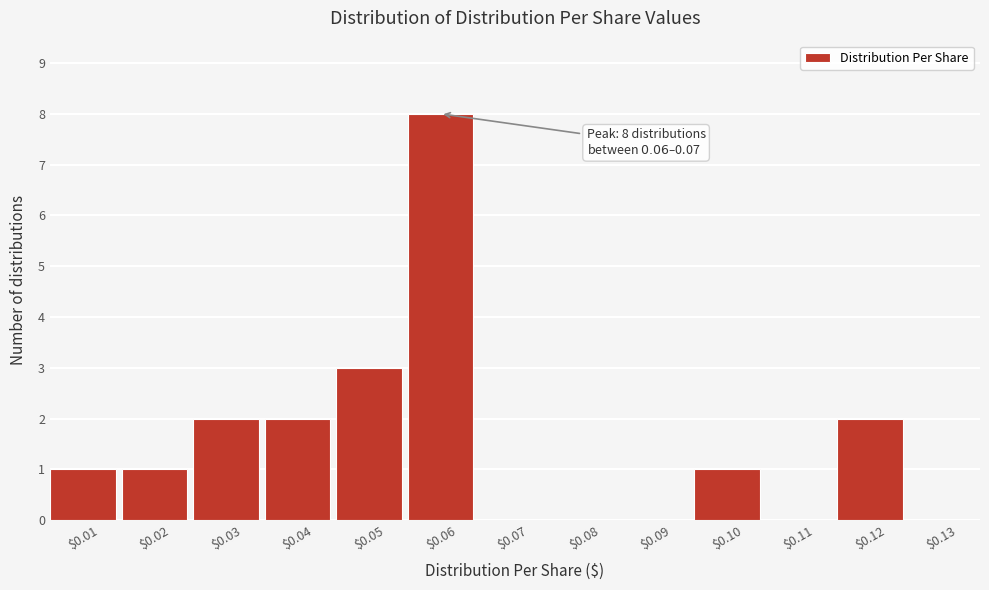

What is the sum of all values?

20